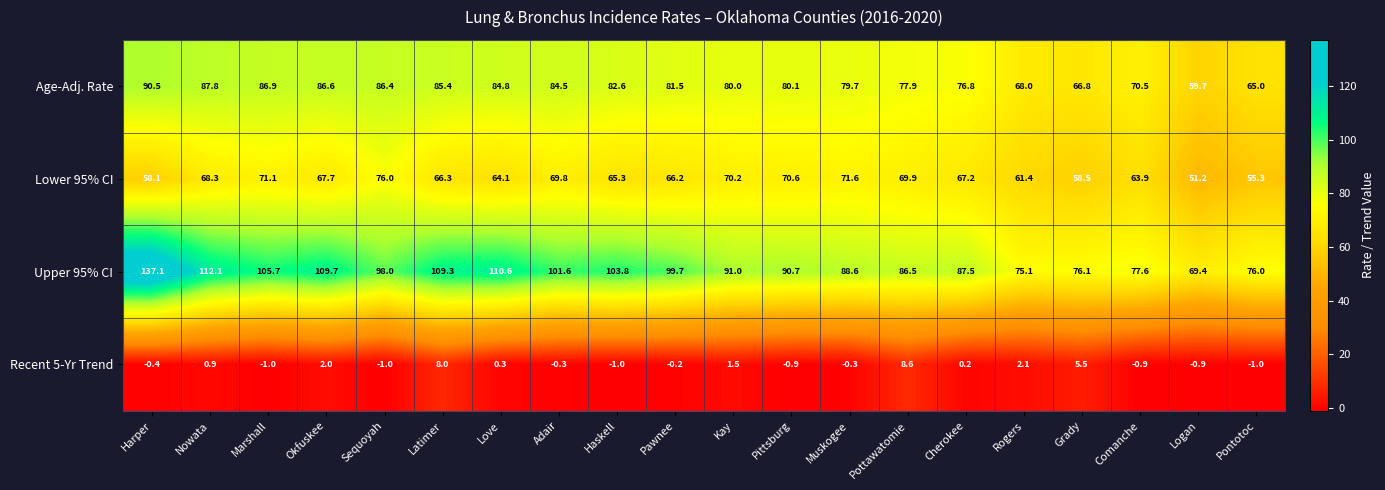

The Lower 95% CI series shows 67.2 at Cherokee. True or false?

True